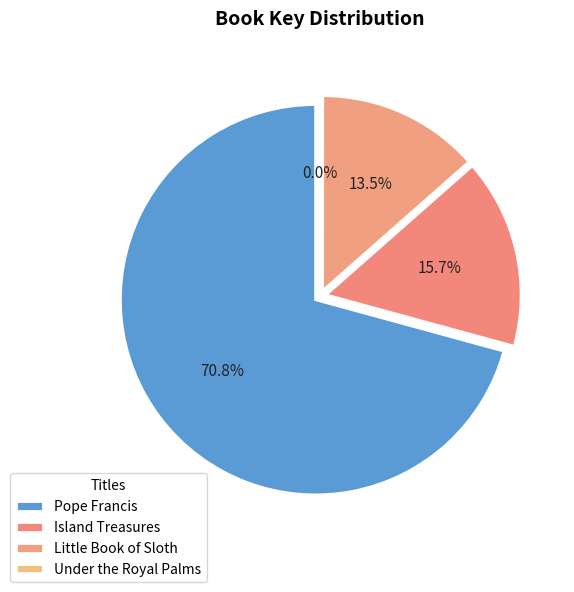

What is the ratio of the value at Little Book of Sloth to the value at Island Treasures?

0.9